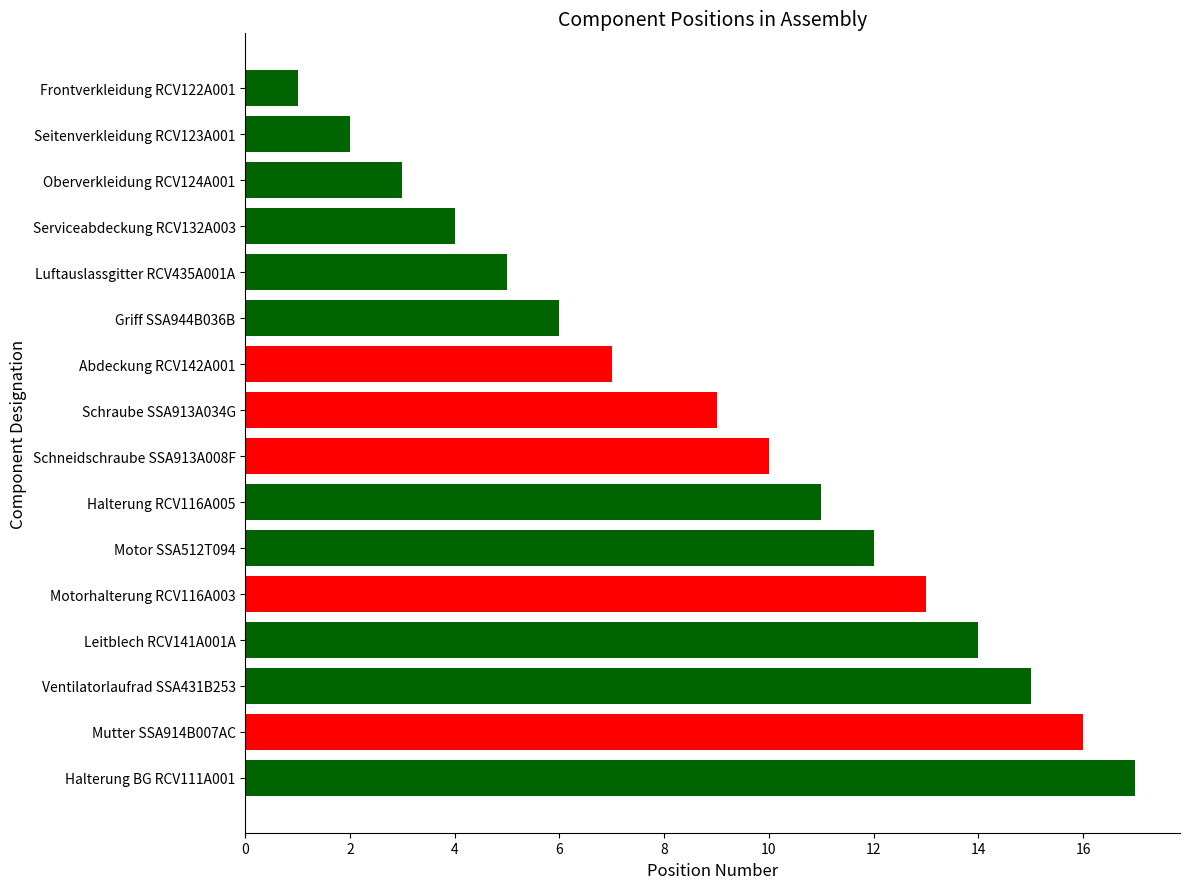

Does the chart contain any negative values?

No